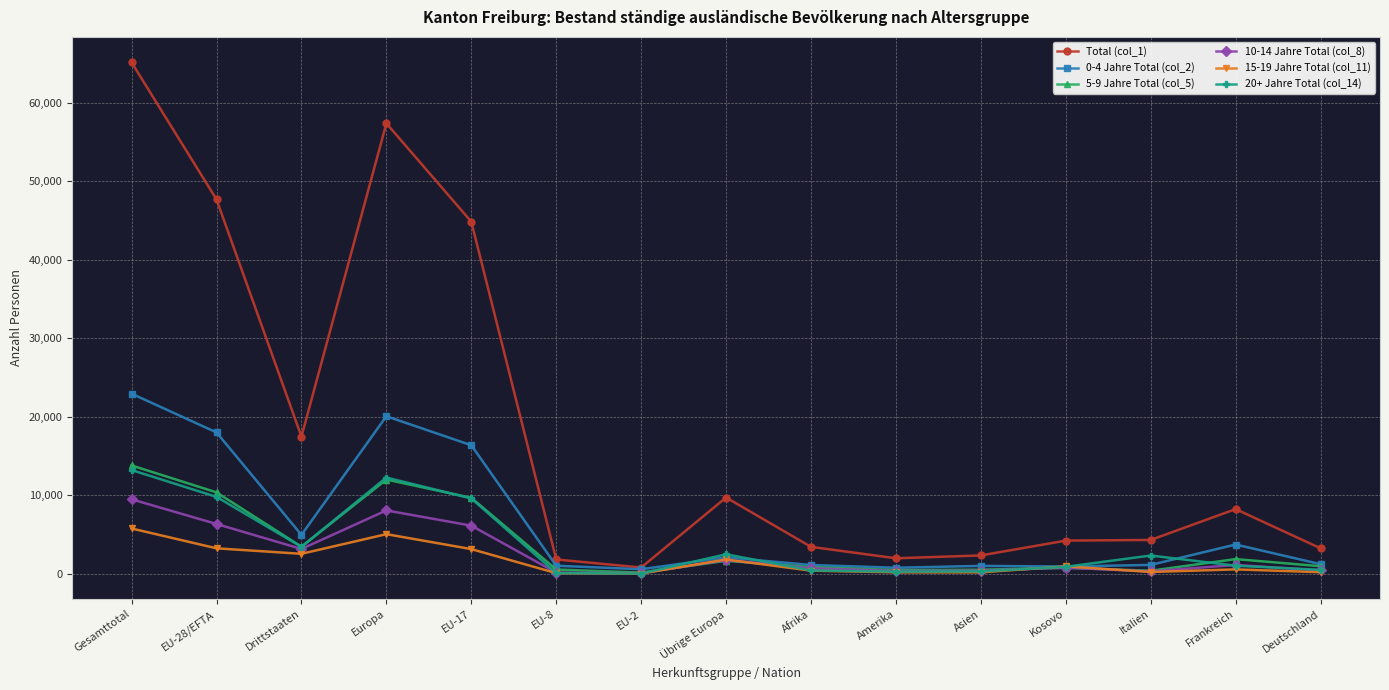

What is the average value of the 10-14 Jahre Total (col_8) series?

2601